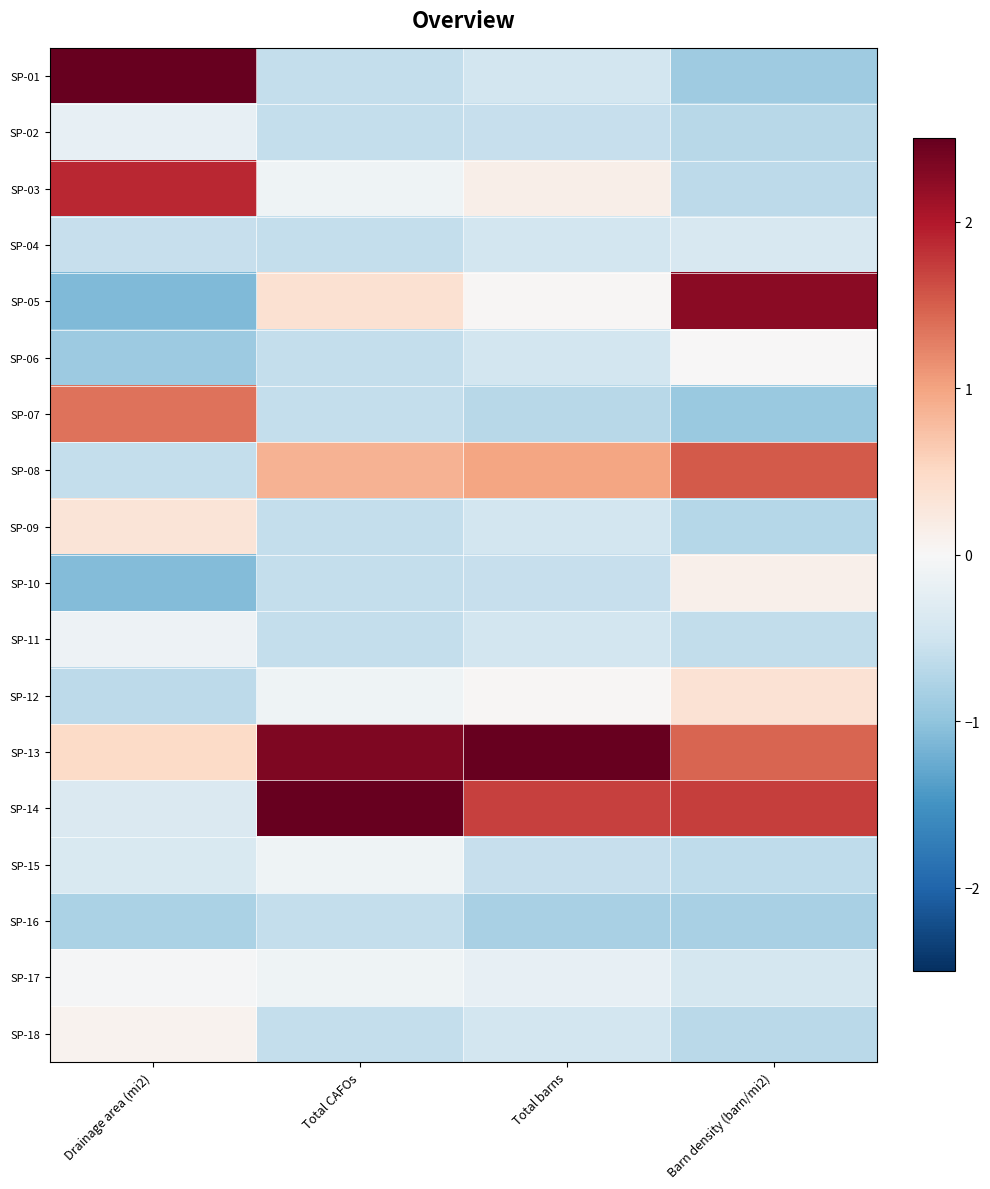

Reading left to right, list all the values displayed in this chart.

SP-01: Drainage area (mi2)=2.6	Total CAFOs=-0.6	Total barns=-0.5	Barn density (barn/mi2)=-0.9
SP-02: Drainage area (mi2)=-0.2	Total CAFOs=-0.6	Total barns=-0.6	Barn density (barn/mi2)=-0.7
SP-03: Drainage area (mi2)=1.9	Total CAFOs=-0.1	Total barns=0.1	Barn density (barn/mi2)=-0.7
SP-04: Drainage area (mi2)=-0.6	Total CAFOs=-0.6	Total barns=-0.5	Barn density (barn/mi2)=-0.4
SP-05: Drainage area (mi2)=-1.1	Total CAFOs=0.4	Total barns=0.0	Barn density (barn/mi2)=2.3
SP-06: Drainage area (mi2)=-0.9	Total CAFOs=-0.6	Total barns=-0.5	Barn density (barn/mi2)=0.0
SP-07: Drainage area (mi2)=1.4	Total CAFOs=-0.6	Total barns=-0.7	Barn density (barn/mi2)=-0.9
SP-08: Drainage area (mi2)=-0.6	Total CAFOs=0.9	Total barns=1.0	Barn density (barn/mi2)=1.5
SP-09: Drainage area (mi2)=0.3	Total CAFOs=-0.6	Total barns=-0.5	Barn density (barn/mi2)=-0.7
SP-10: Drainage area (mi2)=-1.1	Total CAFOs=-0.6	Total barns=-0.6	Barn density (barn/mi2)=0.1
SP-11: Drainage area (mi2)=-0.1	Total CAFOs=-0.6	Total barns=-0.5	Barn density (barn/mi2)=-0.6
SP-12: Drainage area (mi2)=-0.7	Total CAFOs=-0.1	Total barns=0.0	Barn density (barn/mi2)=0.4
SP-13: Drainage area (mi2)=0.5	Total CAFOs=2.3	Total barns=3.3	Barn density (barn/mi2)=1.5
SP-14: Drainage area (mi2)=-0.4	Total CAFOs=2.8	Total barns=1.7	Barn density (barn/mi2)=1.7
SP-15: Drainage area (mi2)=-0.4	Total CAFOs=-0.1	Total barns=-0.6	Barn density (barn/mi2)=-0.6
SP-16: Drainage area (mi2)=-0.8	Total CAFOs=-0.6	Total barns=-0.8	Barn density (barn/mi2)=-0.8
SP-17: Drainage area (mi2)=-0.0	Total CAFOs=-0.1	Total barns=-0.2	Barn density (barn/mi2)=-0.4
SP-18: Drainage area (mi2)=0.1	Total CAFOs=-0.6	Total barns=-0.5	Barn density (barn/mi2)=-0.7